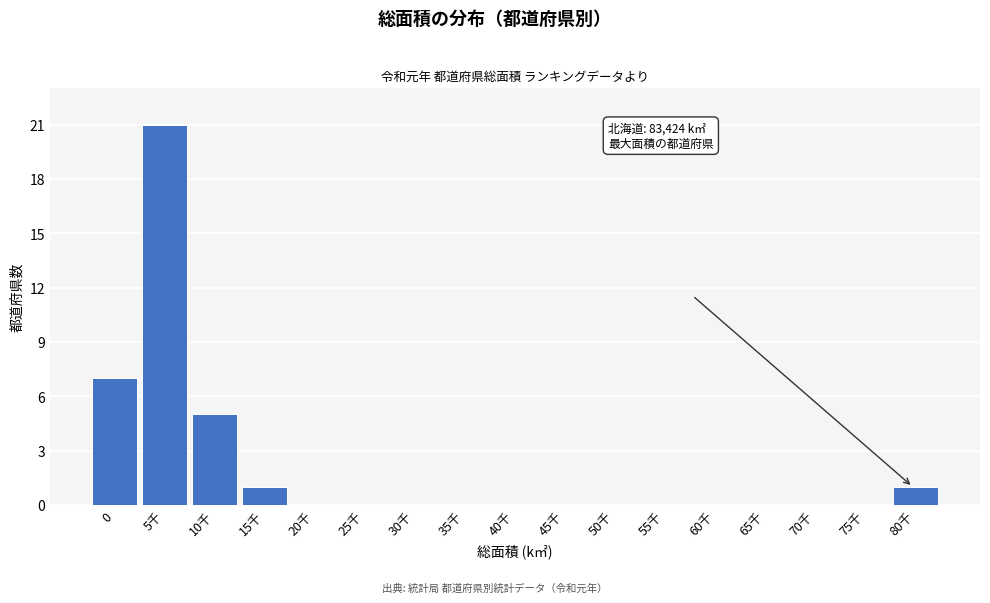

Reading left to right, extract all data points from this chart.

0=7	5千=21	10千=5	15千=1	20千=0	25千=0	30千=0	35千=0	40千=0	45千=0	50千=0	55千=0	60千=0	65千=0	70千=0	75千=0	80千=1